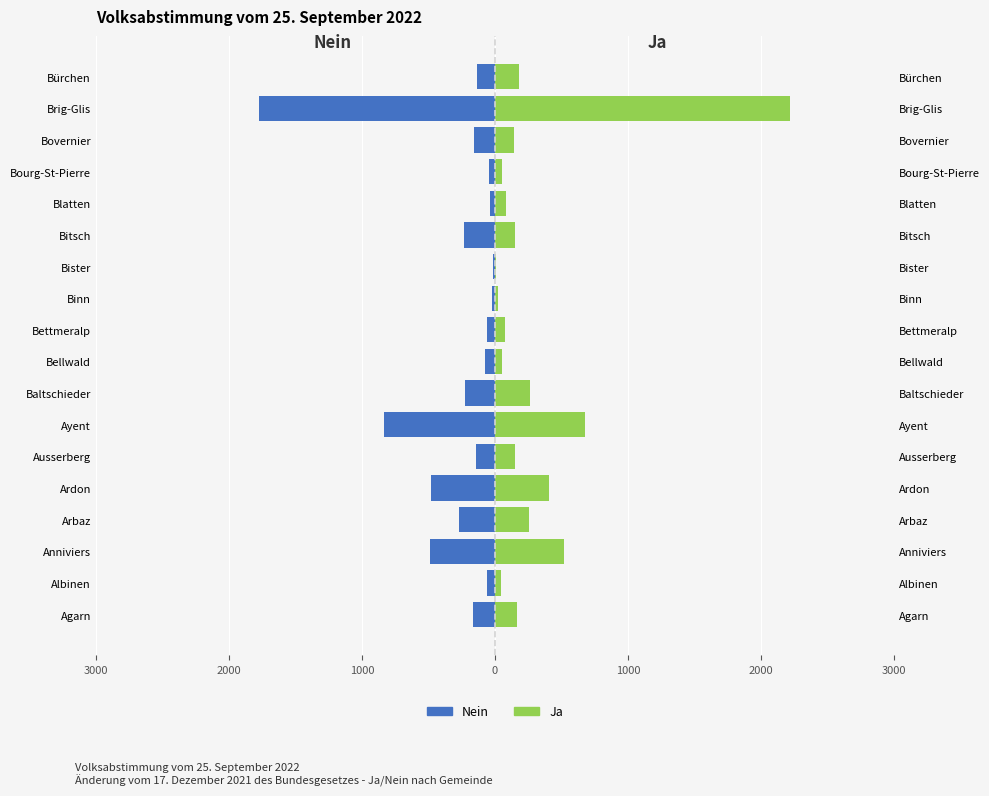

Rank the series by their average value, from highest to lowest.

Ja, Nein